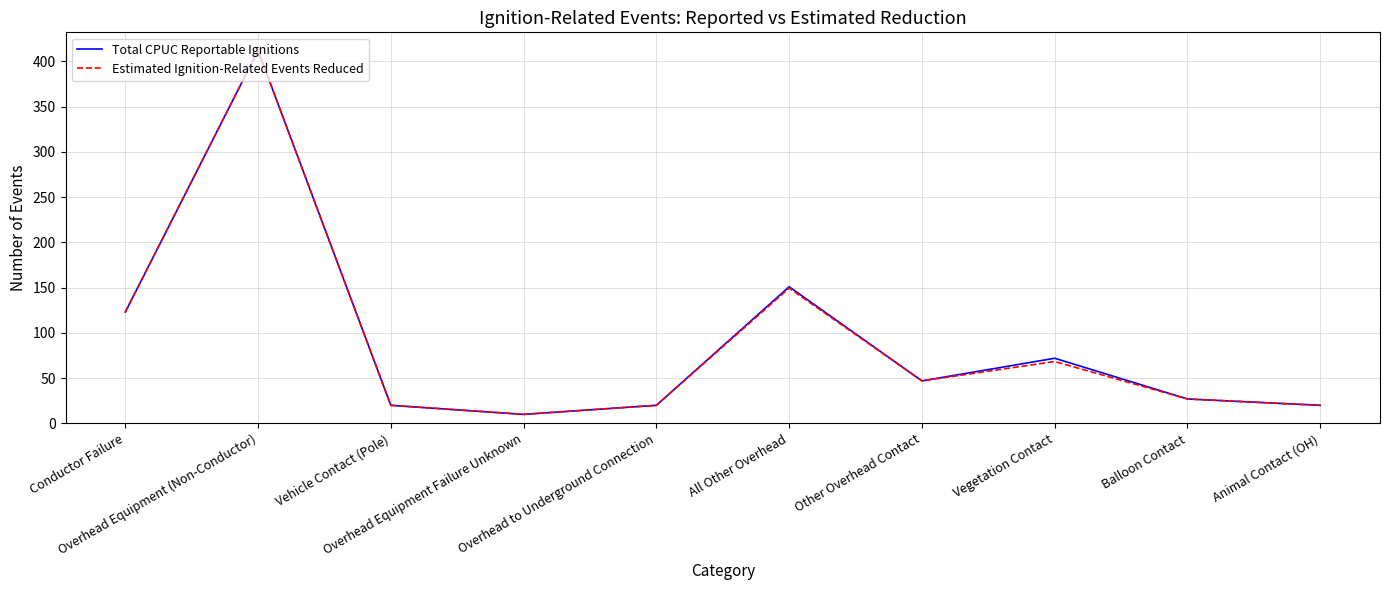

Which label corresponds to the largest value in the chart?

Overhead Equipment (Non-Conductor)